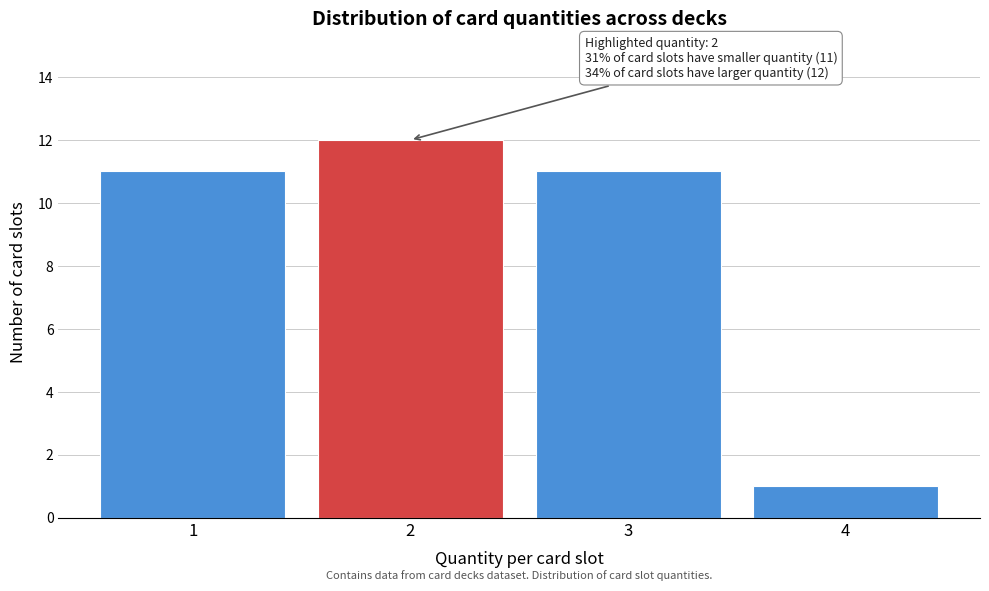

Over which range of the x-axis is the bar tallest?

1.5 to 2.5